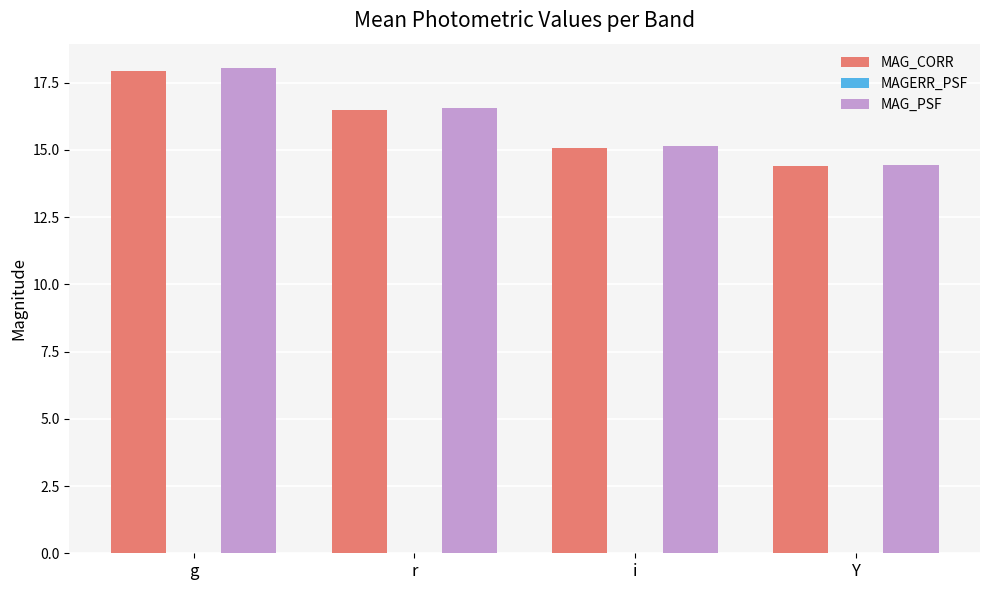

Are the bars horizontal?

No